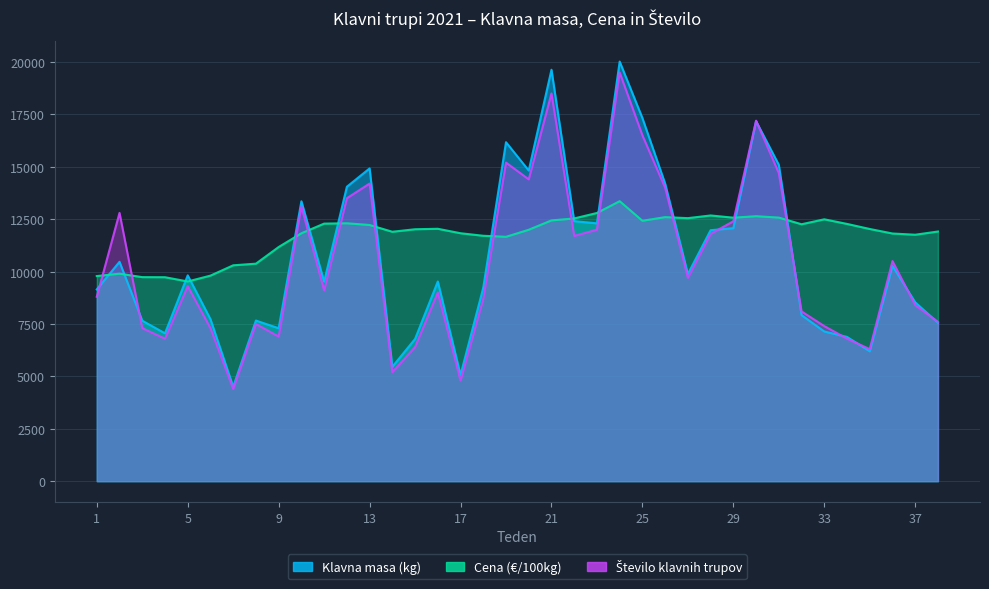

Rank the series by their average value, from highest to lowest.

Cena (€/100kg), Klavna masa (kg), Število klavnih trupov